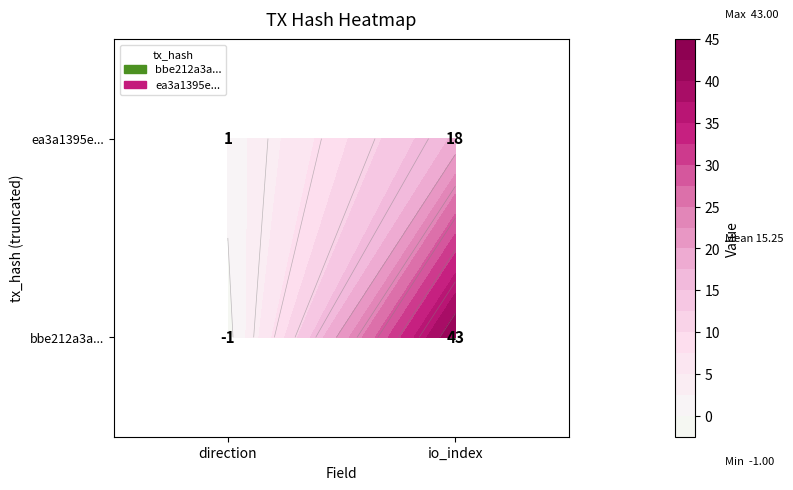

What is the greatest value displayed?

43